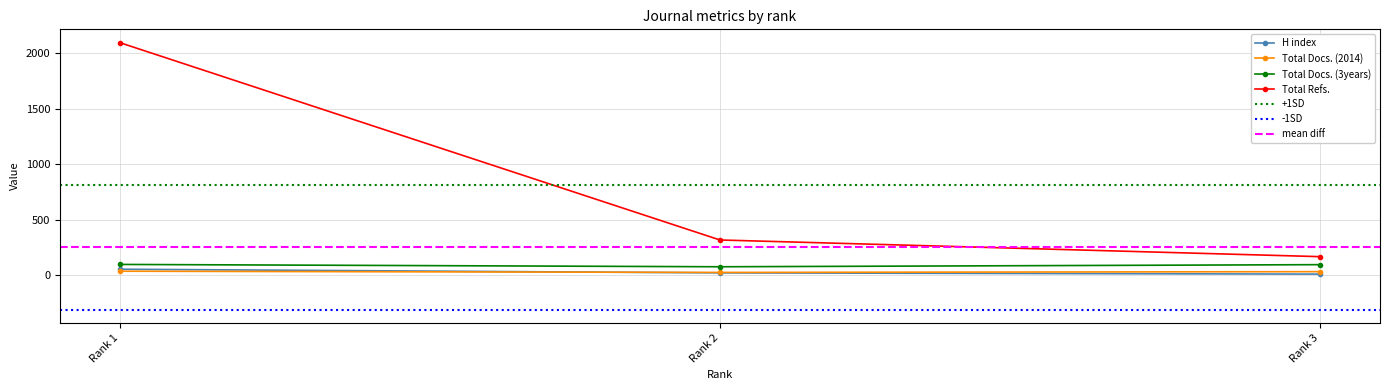

Is the value of Total Docs. (3years) at Rank 3 greater than the value of Total Docs. (2014) at Rank 1?

Yes